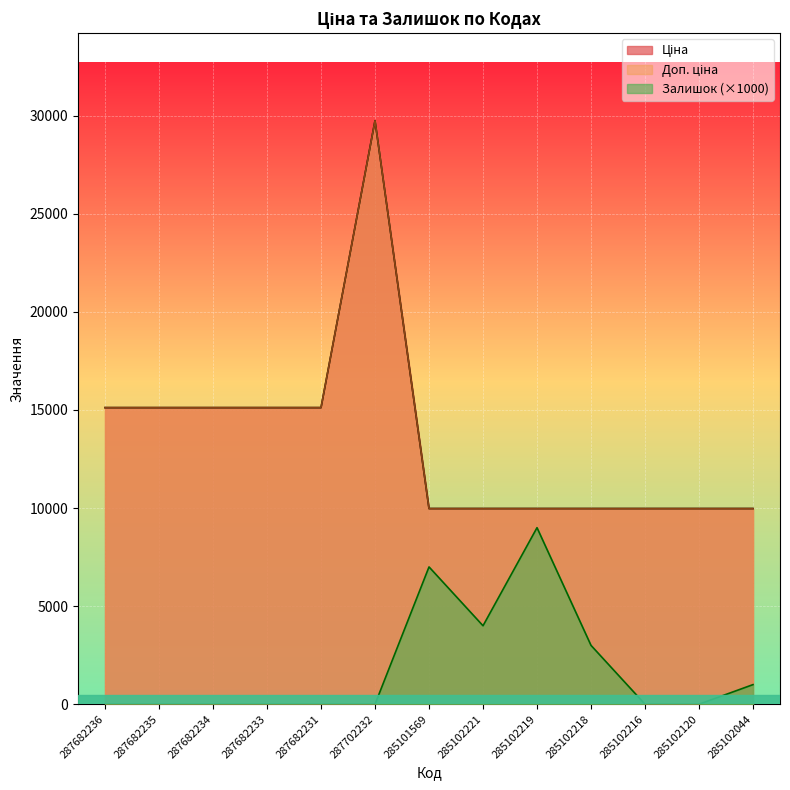

True or false: Ціна has more than 2 interior local peaks.

False